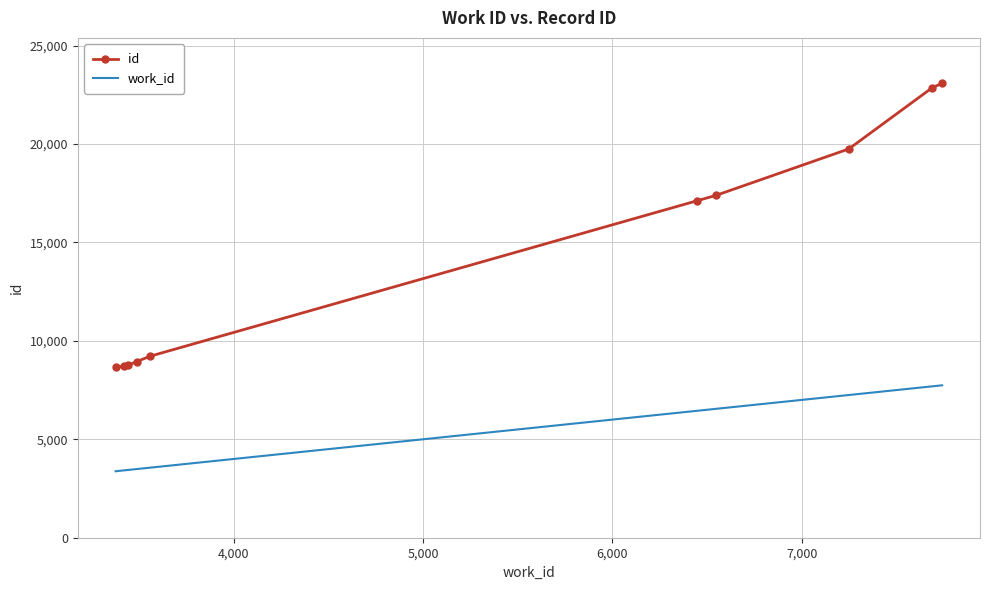

What is the difference between the maximum and minimum values in the id series?

14428